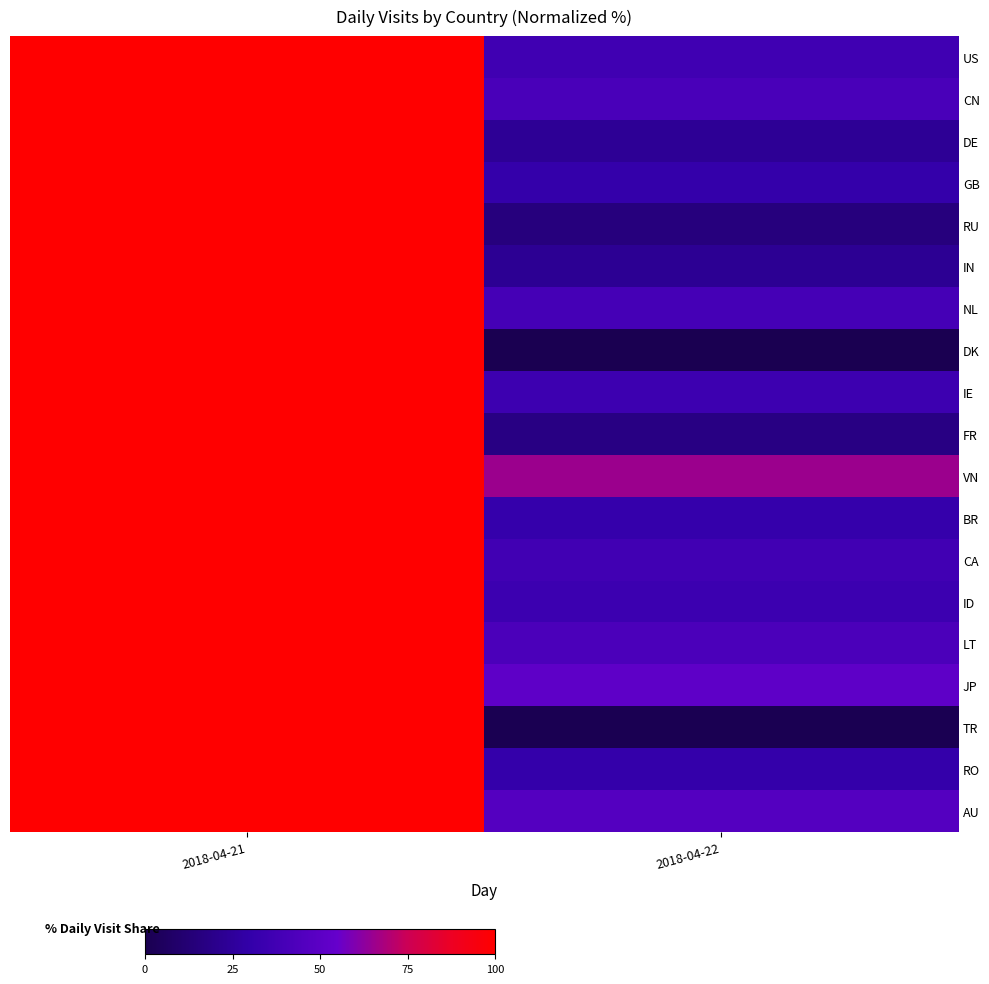

Between 2018-04-22 and 2018-04-21, which is larger?

2018-04-21